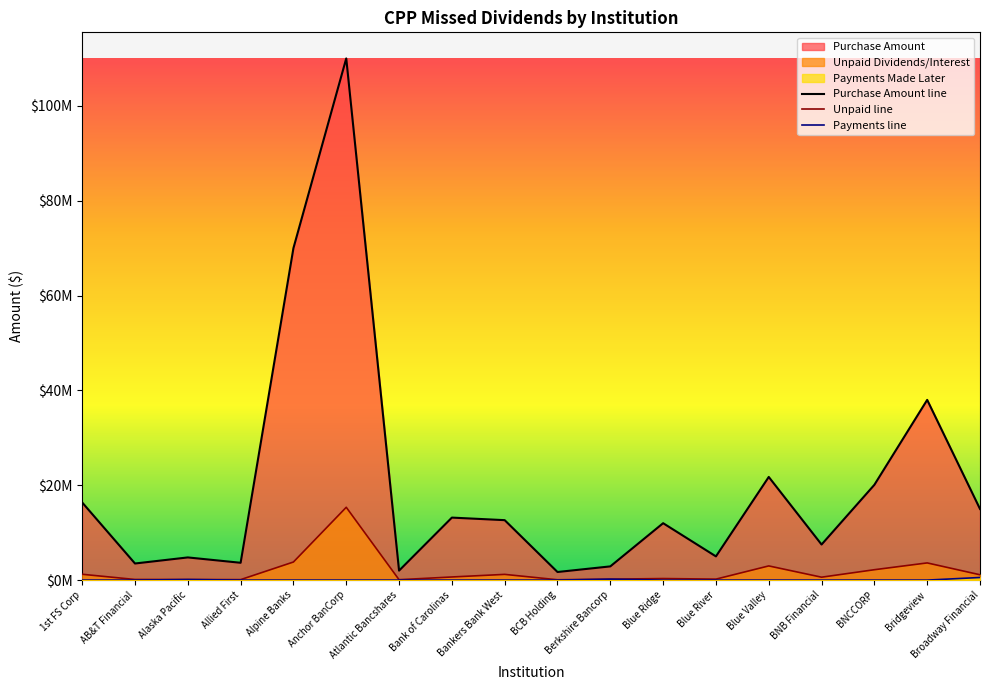

At which category is the sum across all series the highest?

Anchor BanCorp